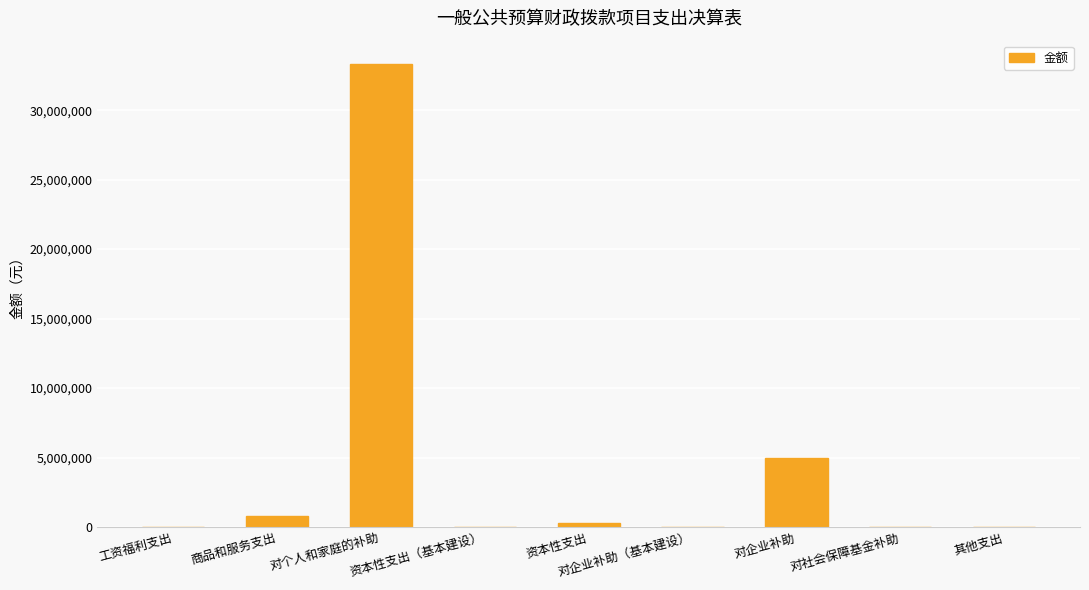

What value does the data have at 对企业补助?

4993900.0